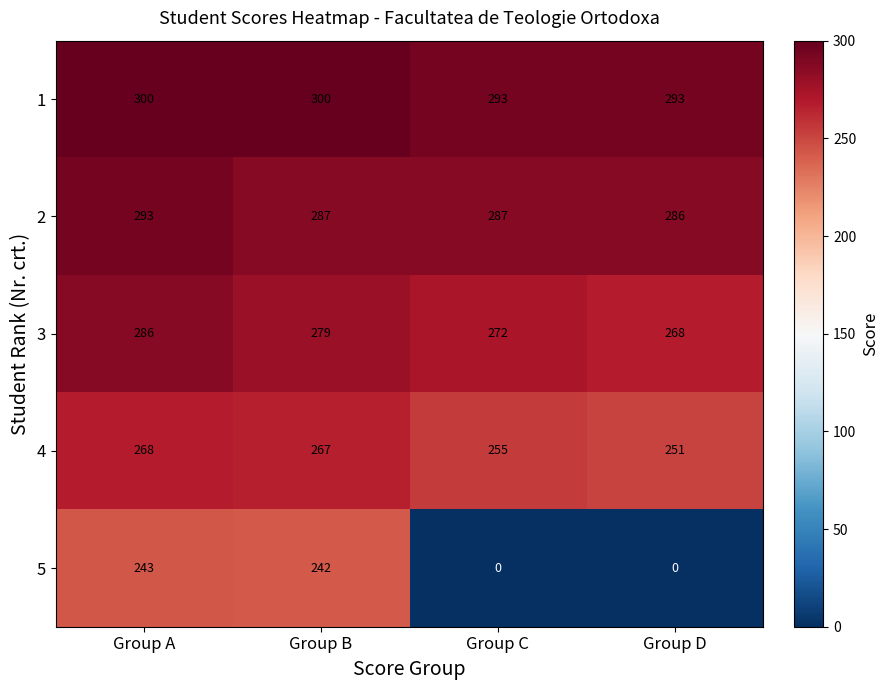

Is it true that 2 equals 190 at Group B?

False